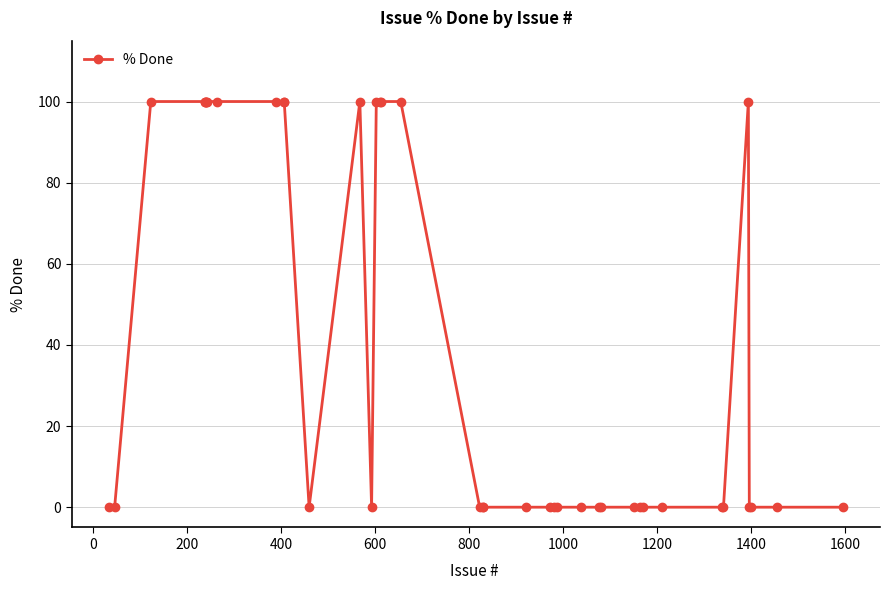

What is the difference between the maximum and second lowest values?

100